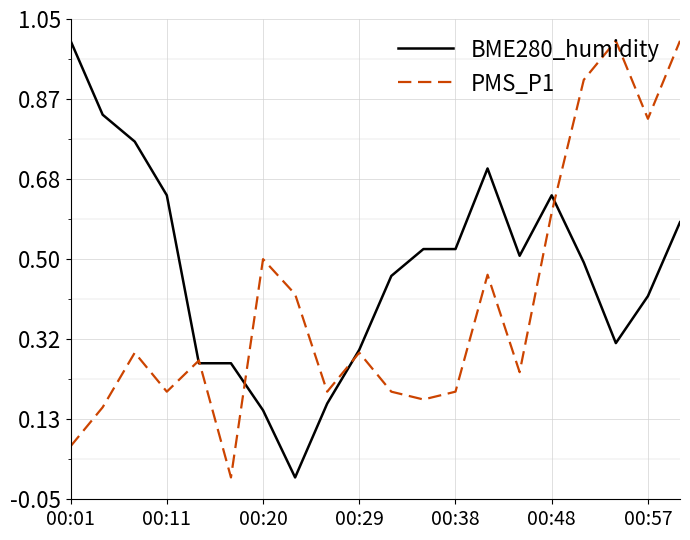

What are all the series names shown in the legend?

BME280_humidity, PMS_P1